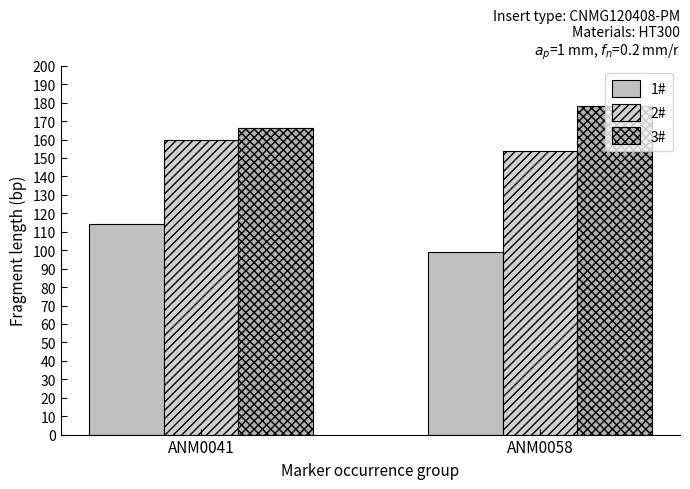

Are the bars horizontal?

No